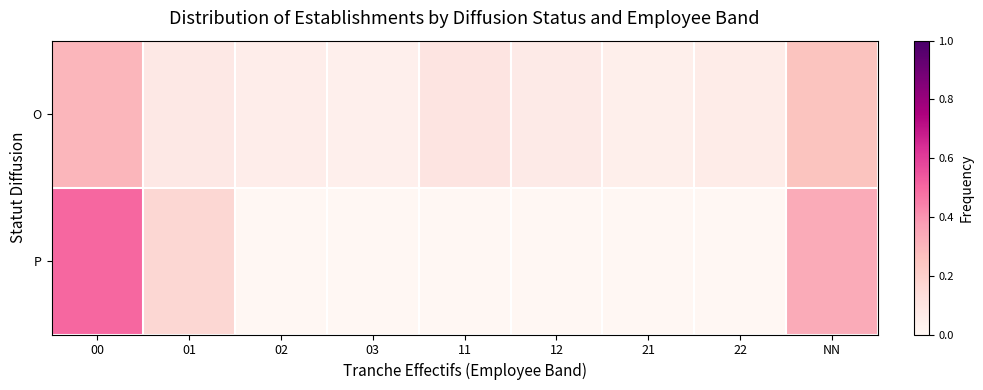

Which category has the highest value across all series?

00